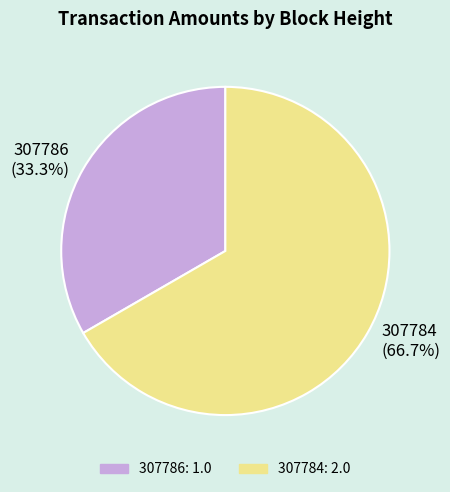

To the nearest percent, what is the difference between the largest and smallest slice percentages?

33%